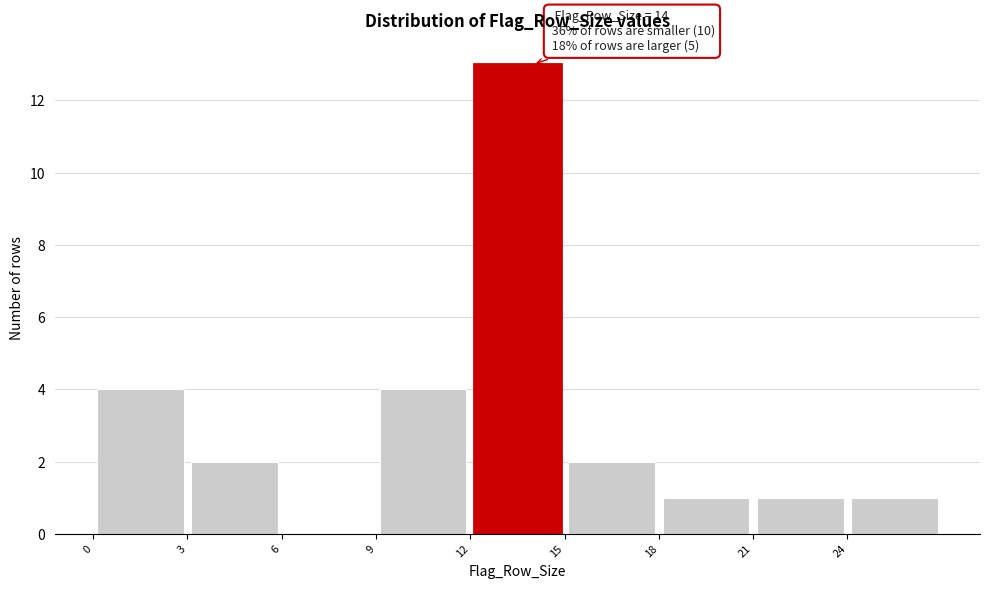

Over which range of the x-axis is the bar tallest?

12 to 15